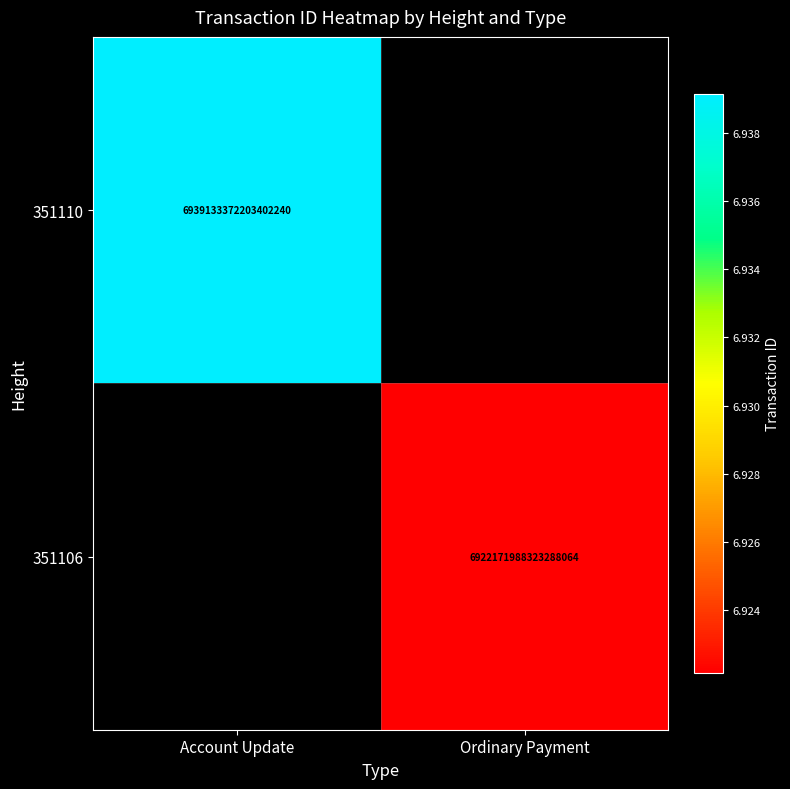

True or false: 351110 has a value of 1664494870659088640 at Account Update.

False